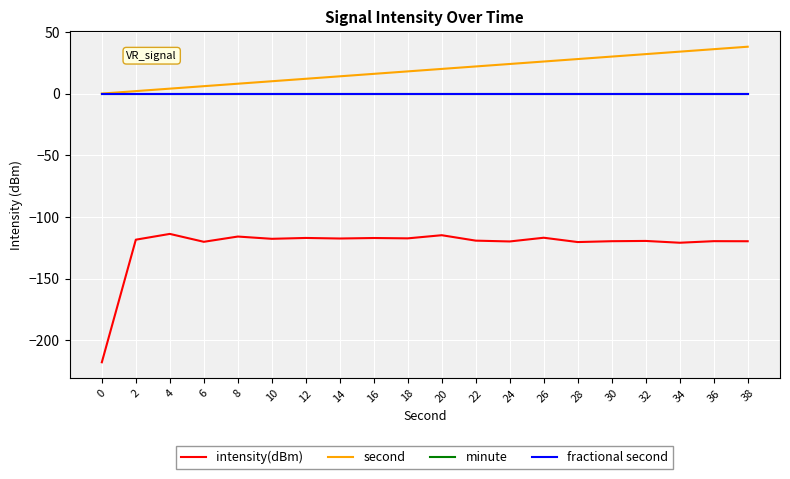

True or false: fractional second and second cross at least once.

False